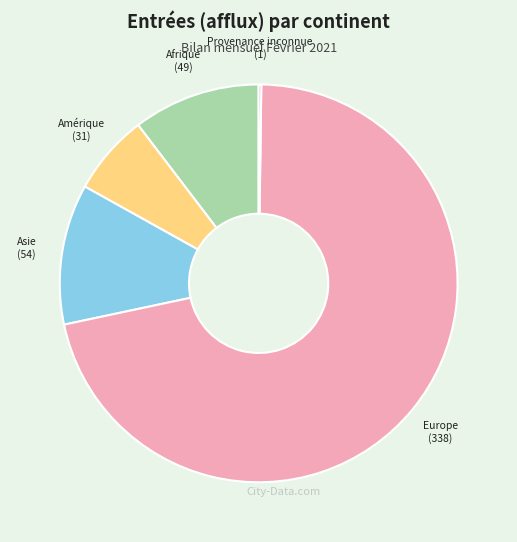

Does any single category account for the majority?

Yes